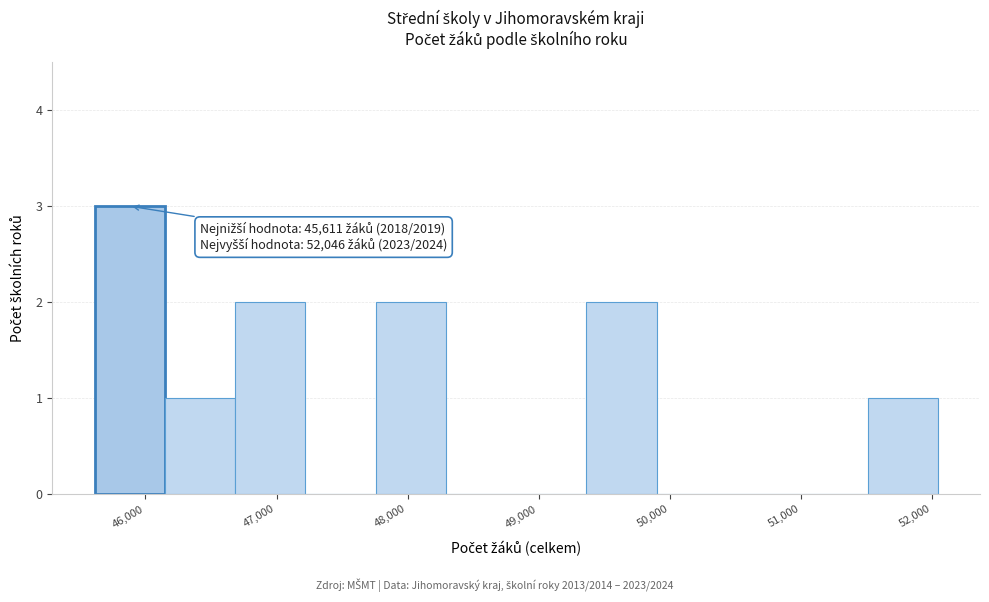

Which range on the x-axis has the tallest bar?

45600 to 46100